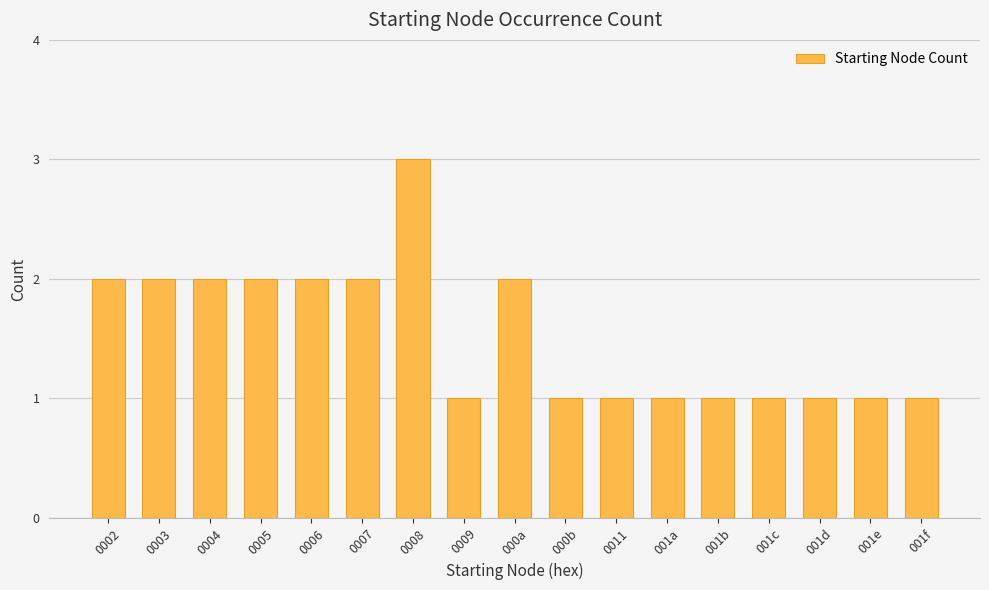

What is the sum of all values?

26